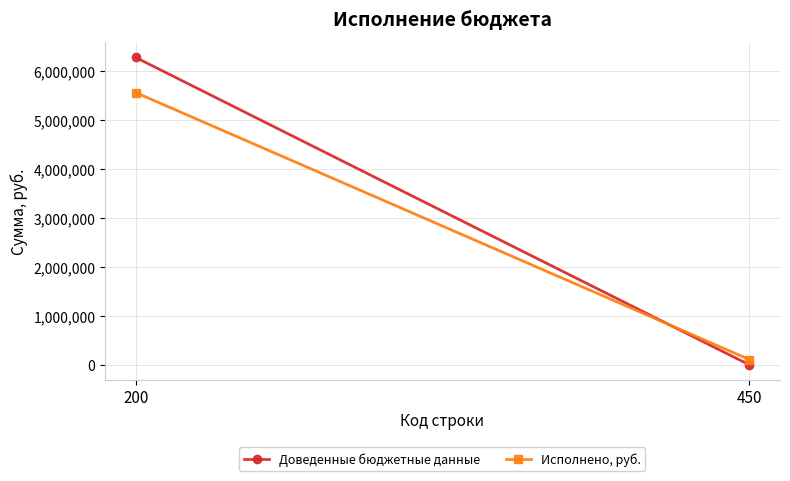

At how many categories does at least one series exceed 3463528?

1